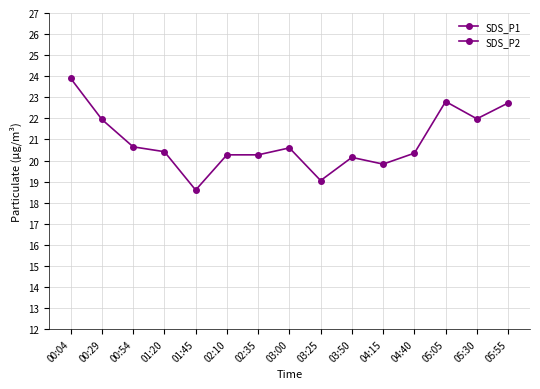

How many categories are shown in the chart?

15